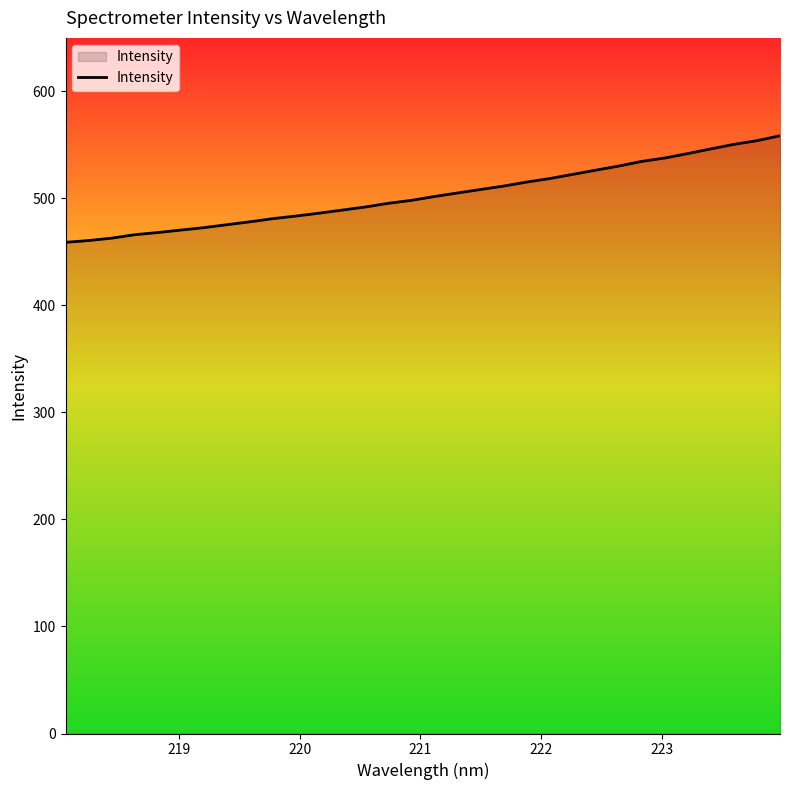

What is the difference between the maximum and minimum values?

99.6